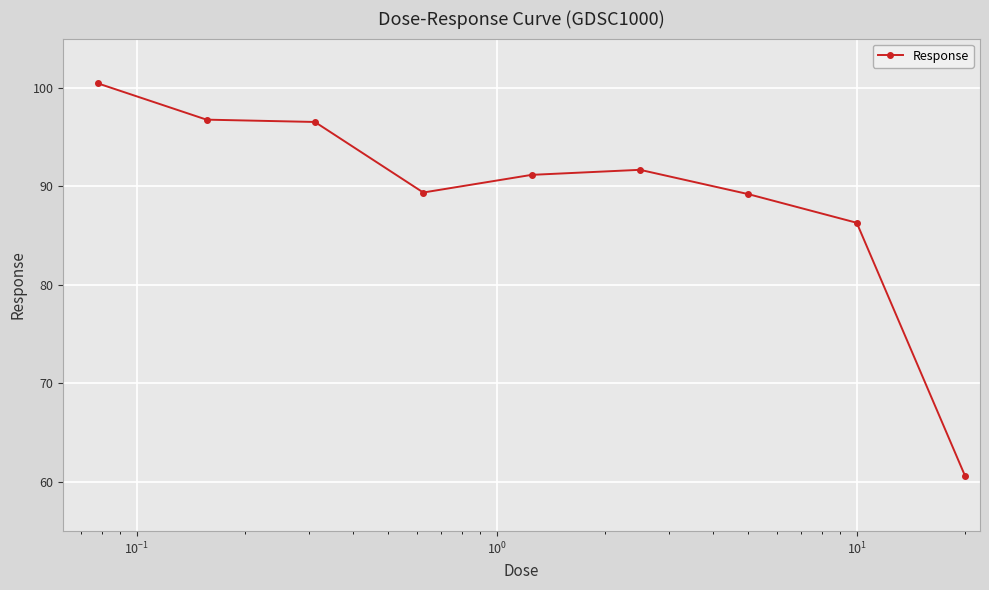

True or false: the data has more than 0 interior local peaks.

True